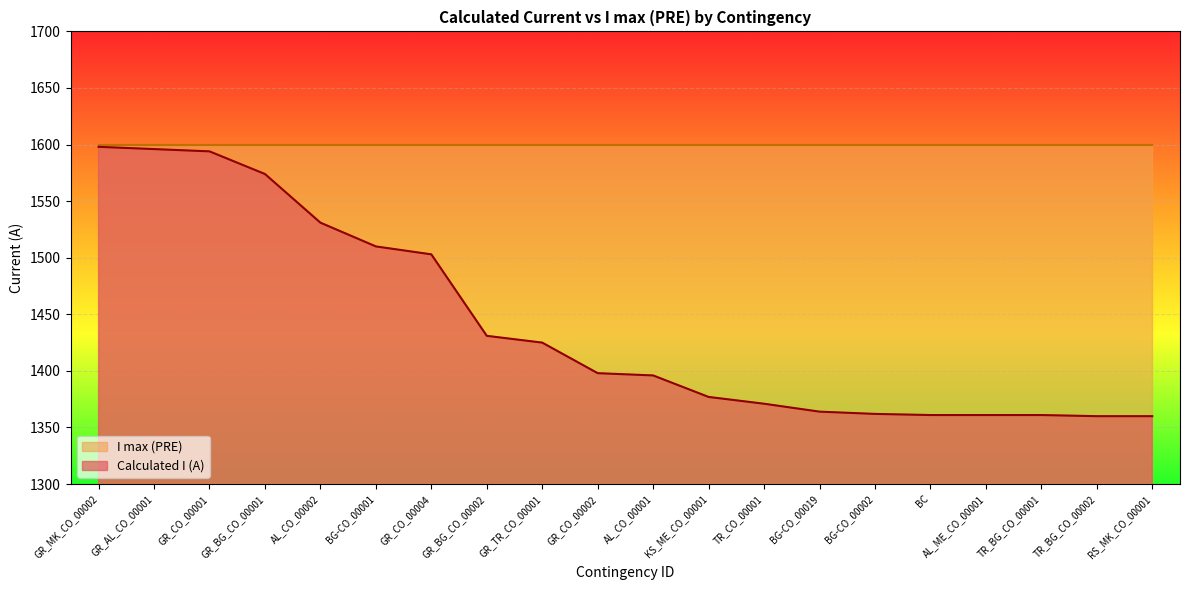

What is the change in value from GR_CO_00004 to AL_ME_CO_00001?

-142